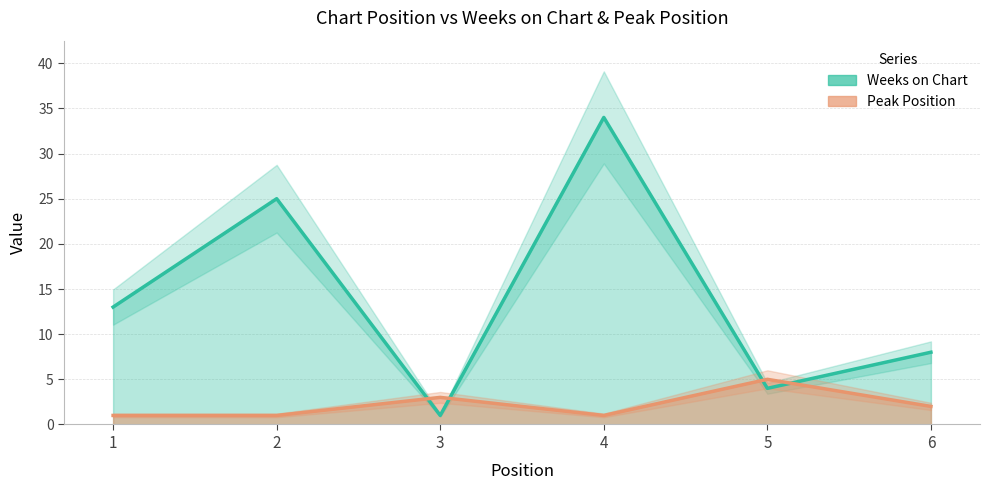

What is the sum of the Peak Position values at 5 and 3?

8